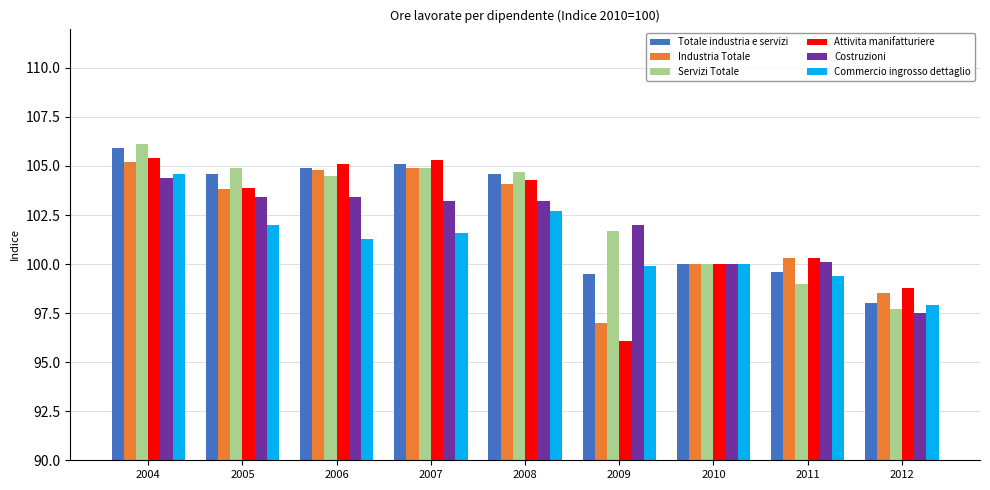

What is the value of the Industria Totale bar at the 9th from the left?

98.5